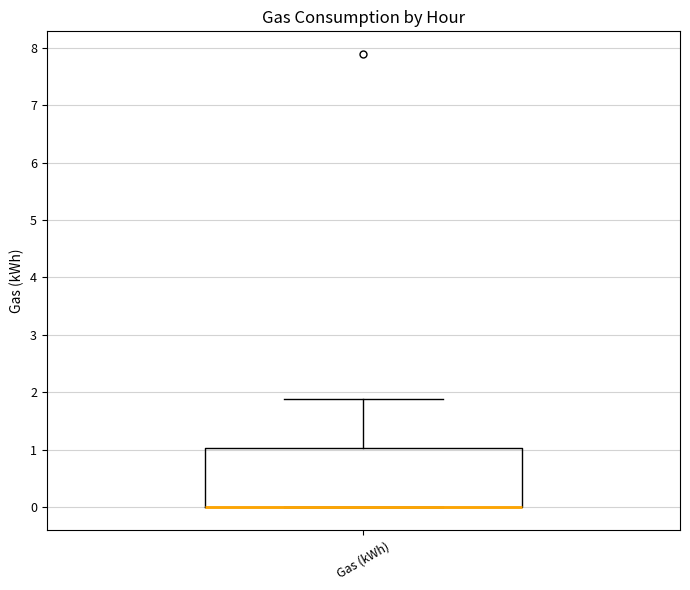

Where is the lower edge of the box for Gas (kWh) on the y-axis? The values are not printed on the chart, so give them approximately, as read against the axis.

0.0